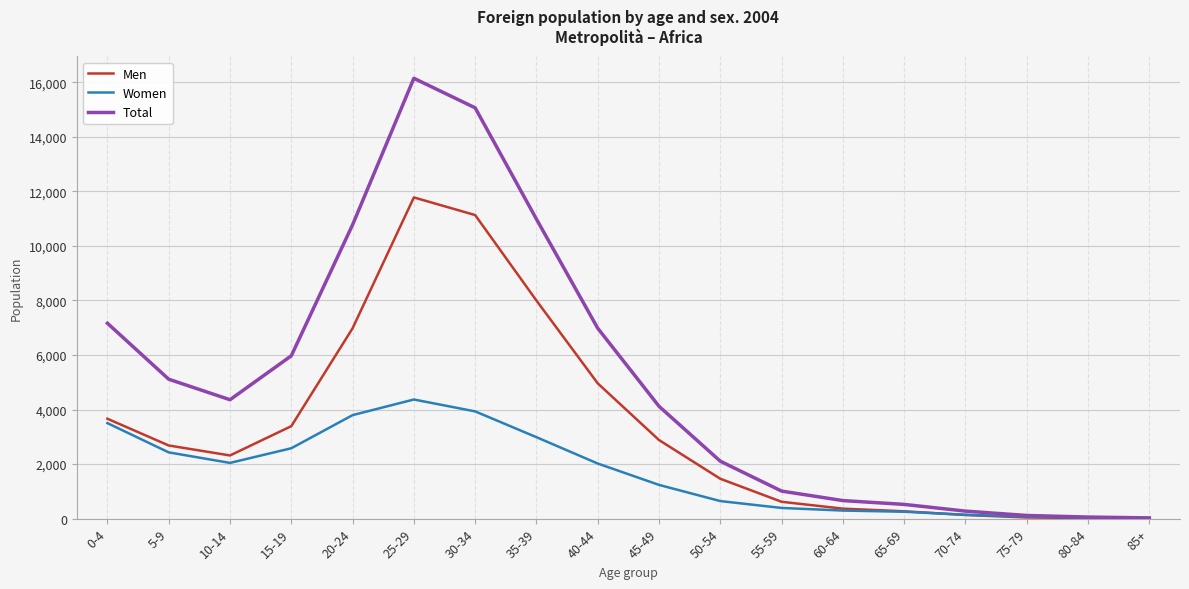

What is the minimum value for Women?

15